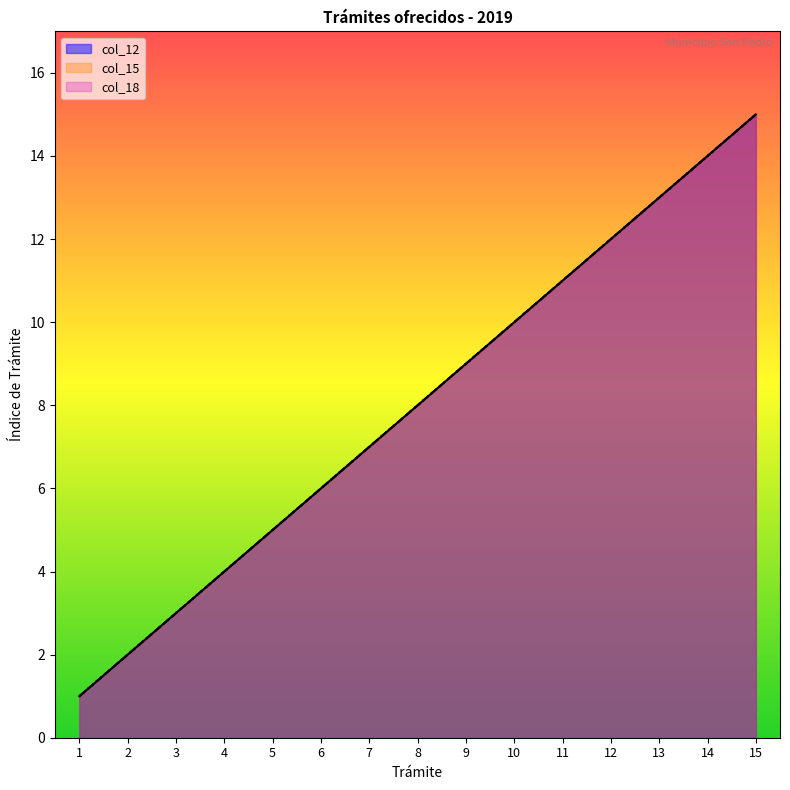

What is the average value of the col_15 series?

8